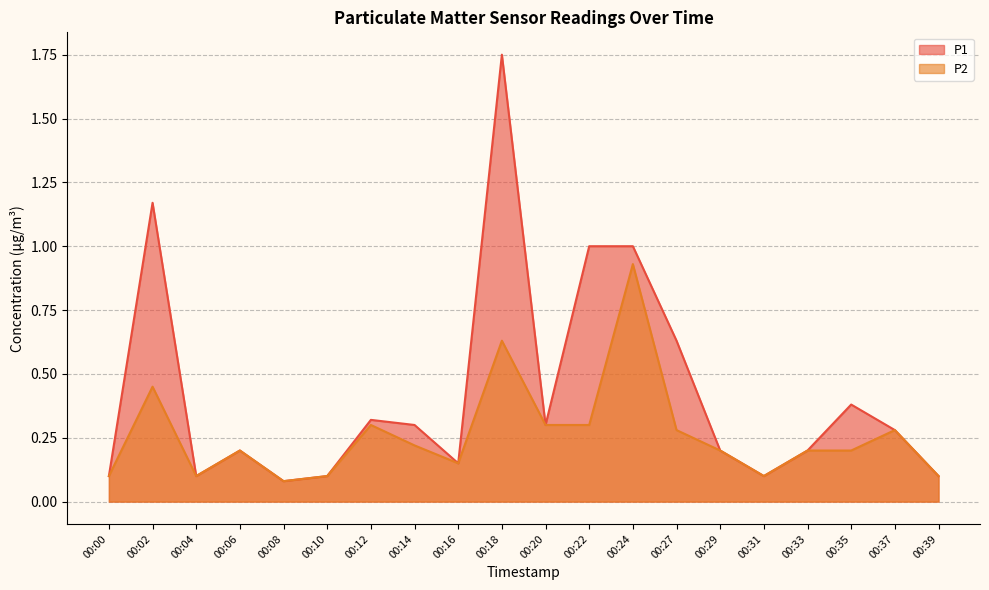

Between 00:06 and 00:20, which is larger?

00:20